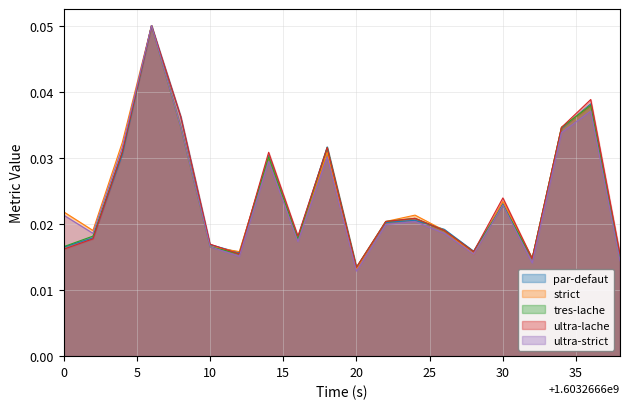

At how many categories does at least one series exceed 0?

20